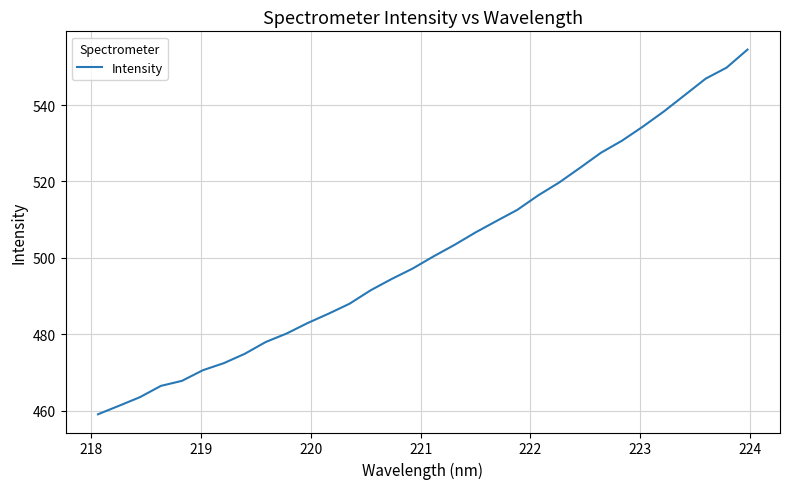

Reading right to left, what are all the values shown in this chart?

554.5	549.8	546.9	542.6	538.3	534.4	530.7	527.5	523.6	519.7	516.4	512.6	509.6	506.6	503.4	500.4	497.2	494.5	491.5	488.0	485.4	483.0	480.2	478.0	474.9	472.5	470.6	467.8	466.5	463.6	461.3	459.1